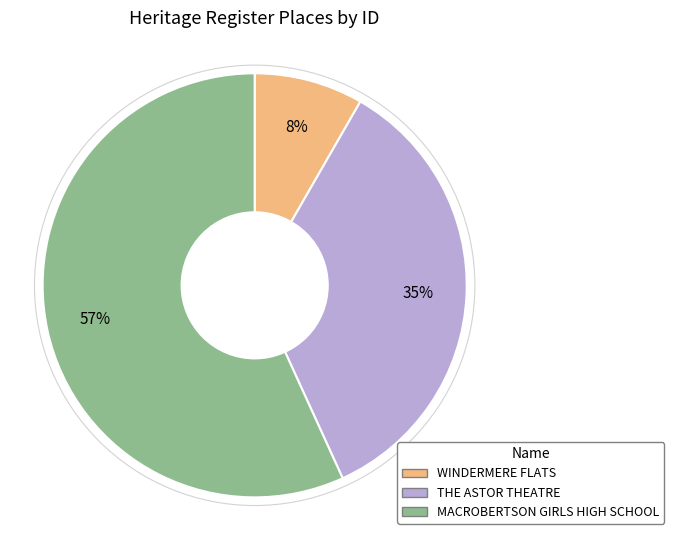

Is the sum of WINDERMERE FLATS and THE ASTOR THEATRE greater than half?

No